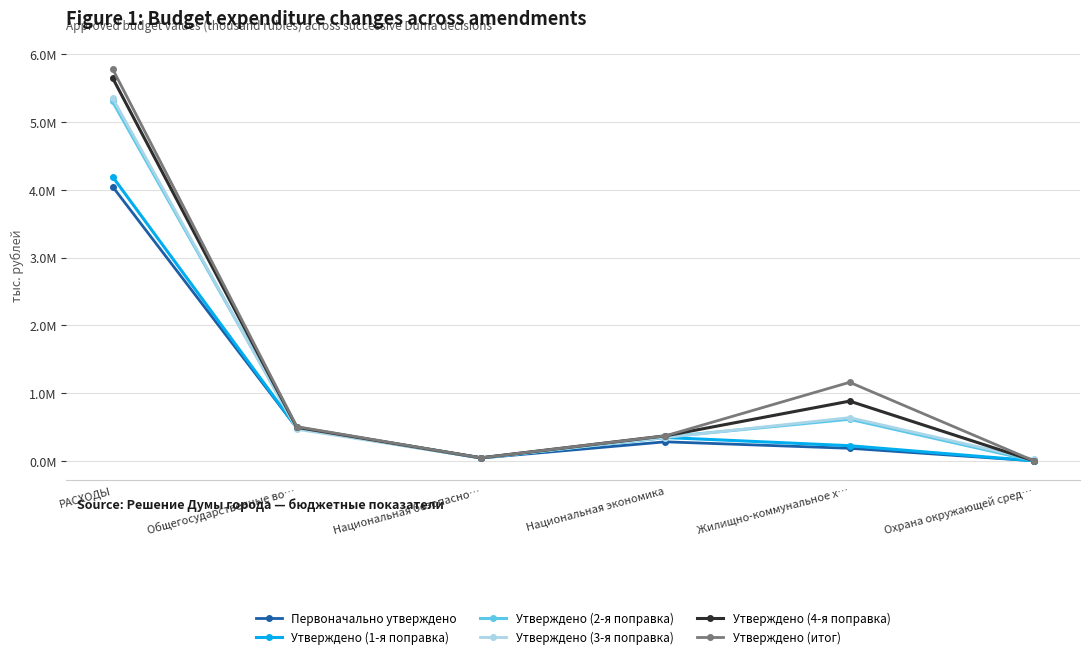

Which series changed the most between РАСХОДЫ and Общегосударственные во…?

Утверждено (итог)